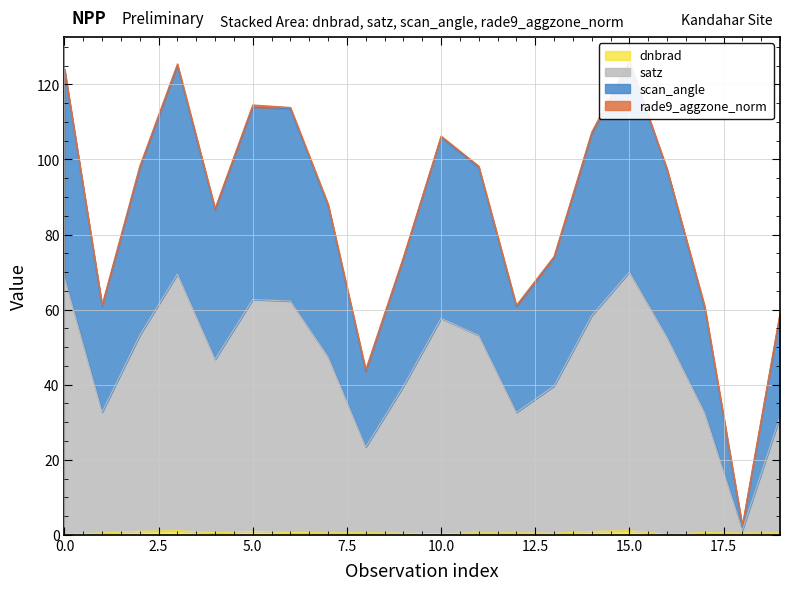

What is the value of the satz point at the 1st from the left?

68.5